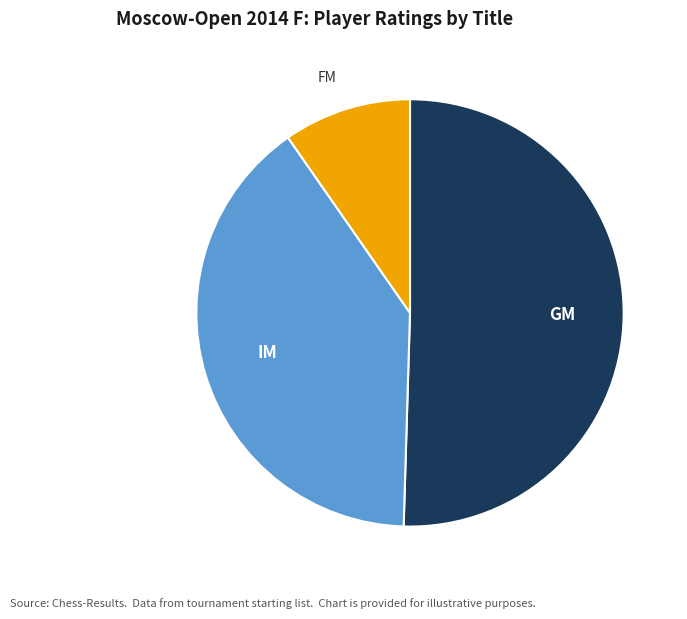

Which category has the smallest portion of the pie?

FM